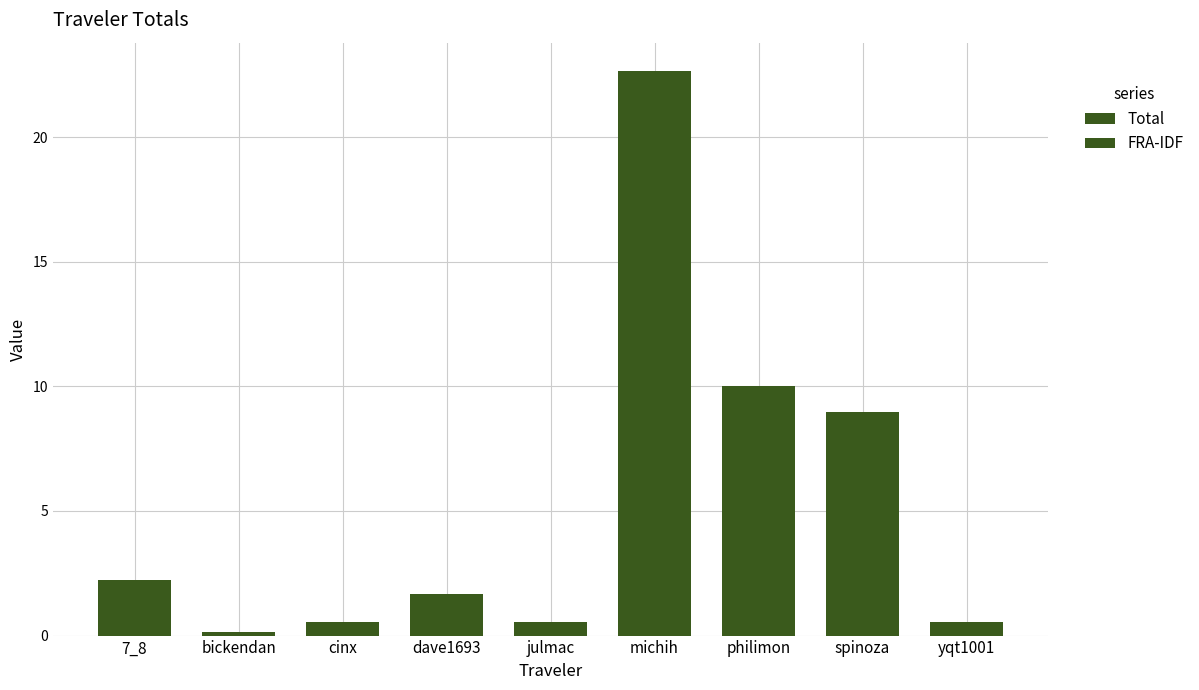

What is the total value across all series at philimon?

20.1